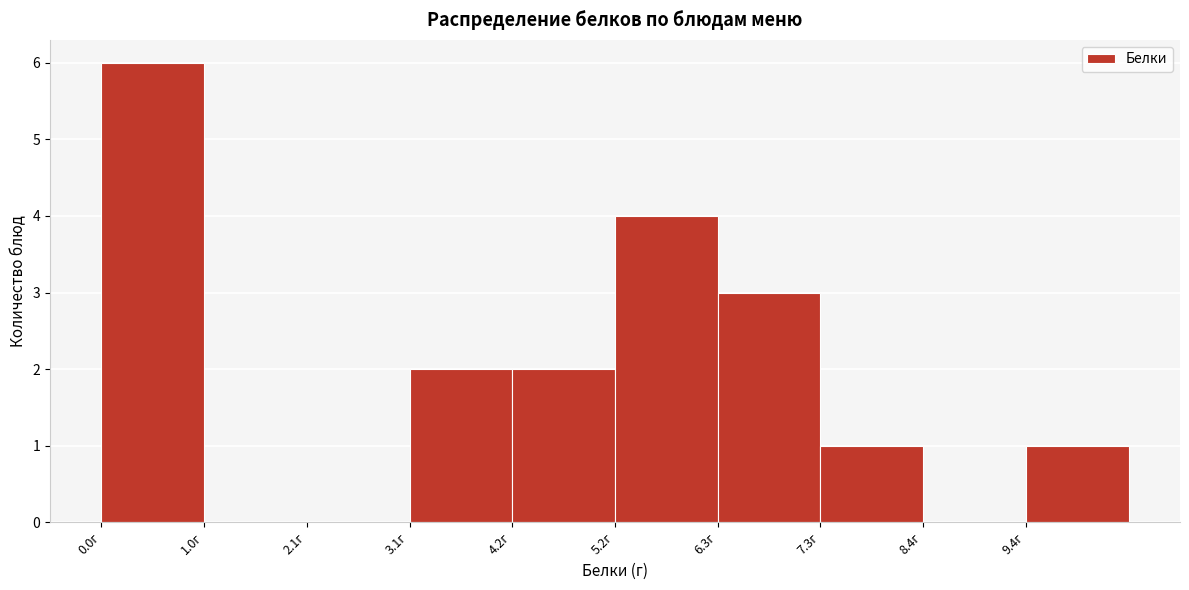

Over which range of the x-axis is the bar tallest?

0.0 to 1.0